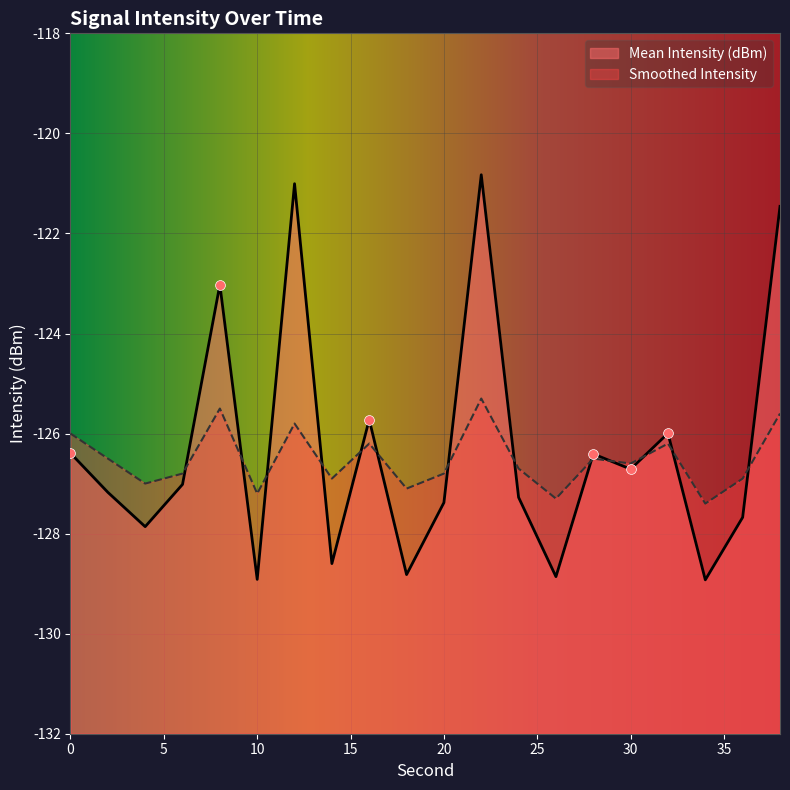

Which series has the largest total across all categories?

Mean Intensity (dBm)